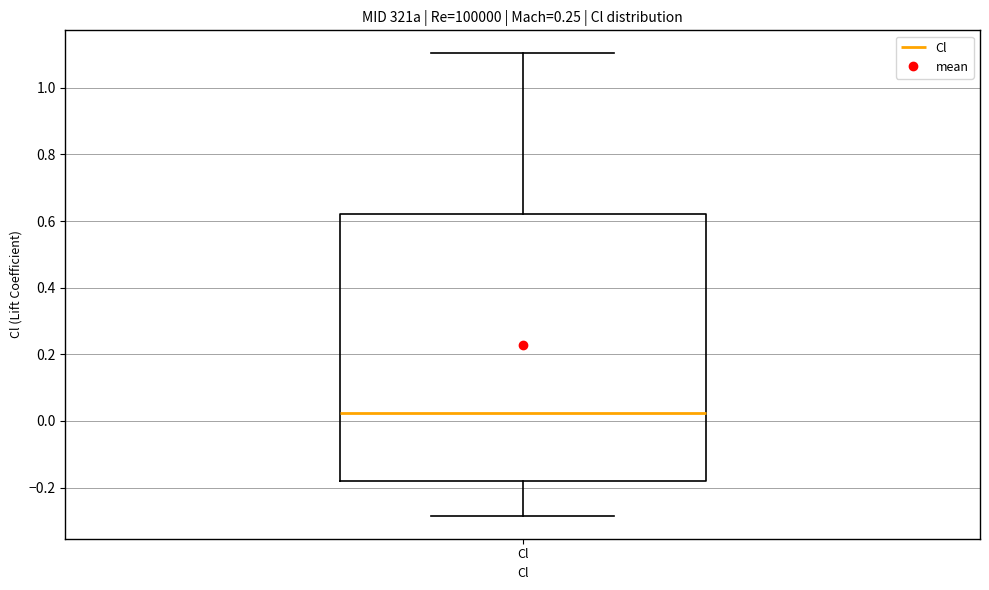

Read this box plot against the y-axis: the position of the median line, the range covered by the box, and the ends of both whiskers. The values are not printed on the chart, so give them approximately, as read against the axis.

median 0.02, box -0.18 to 0.62, whiskers -0.28 to 1.10